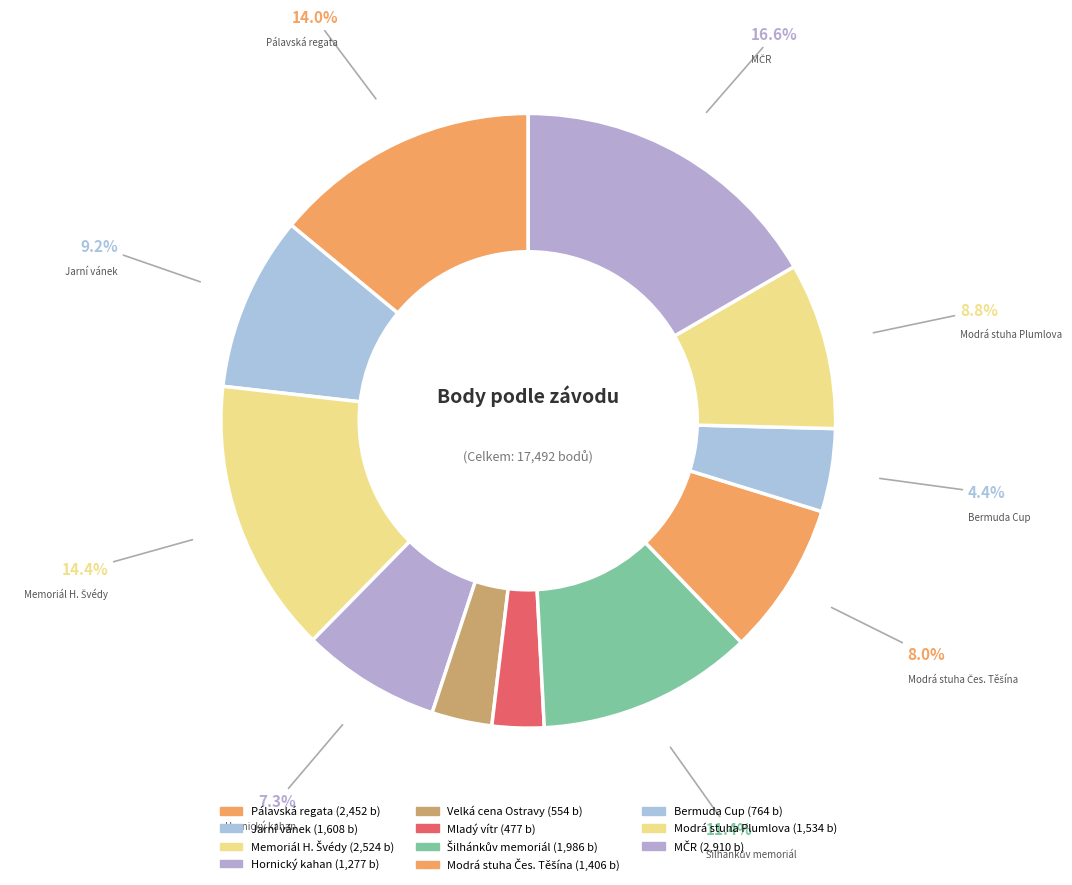

Is there a majority slice in this chart?

No